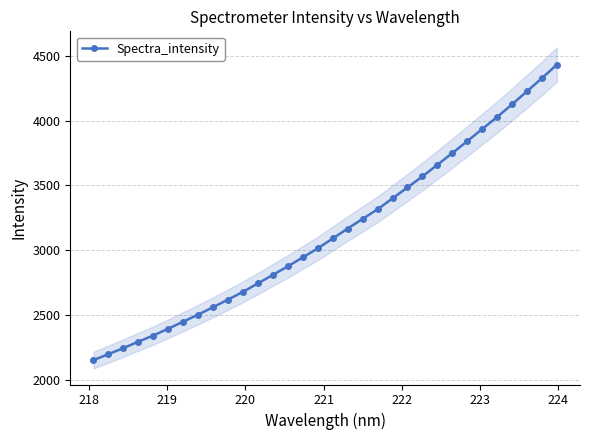

True or false: there are more than 0 points higher than both neighbors.

False